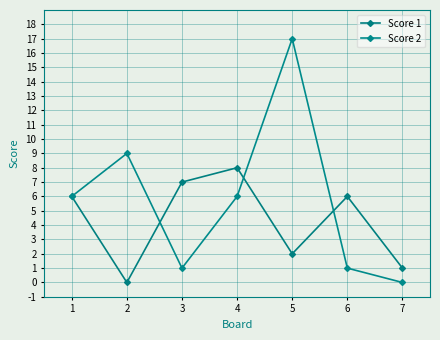

Between 5 and 2, which is larger?

5